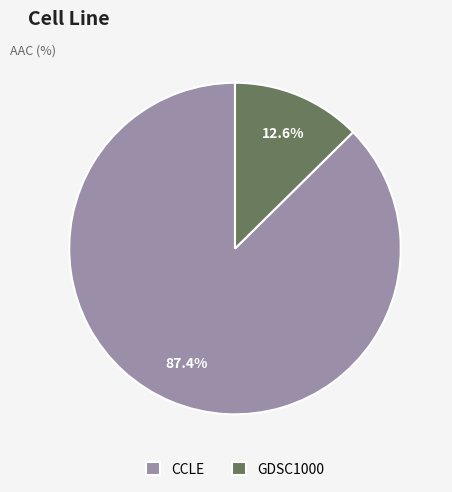

True or false: CCLE accounts for 87% of the total.

True